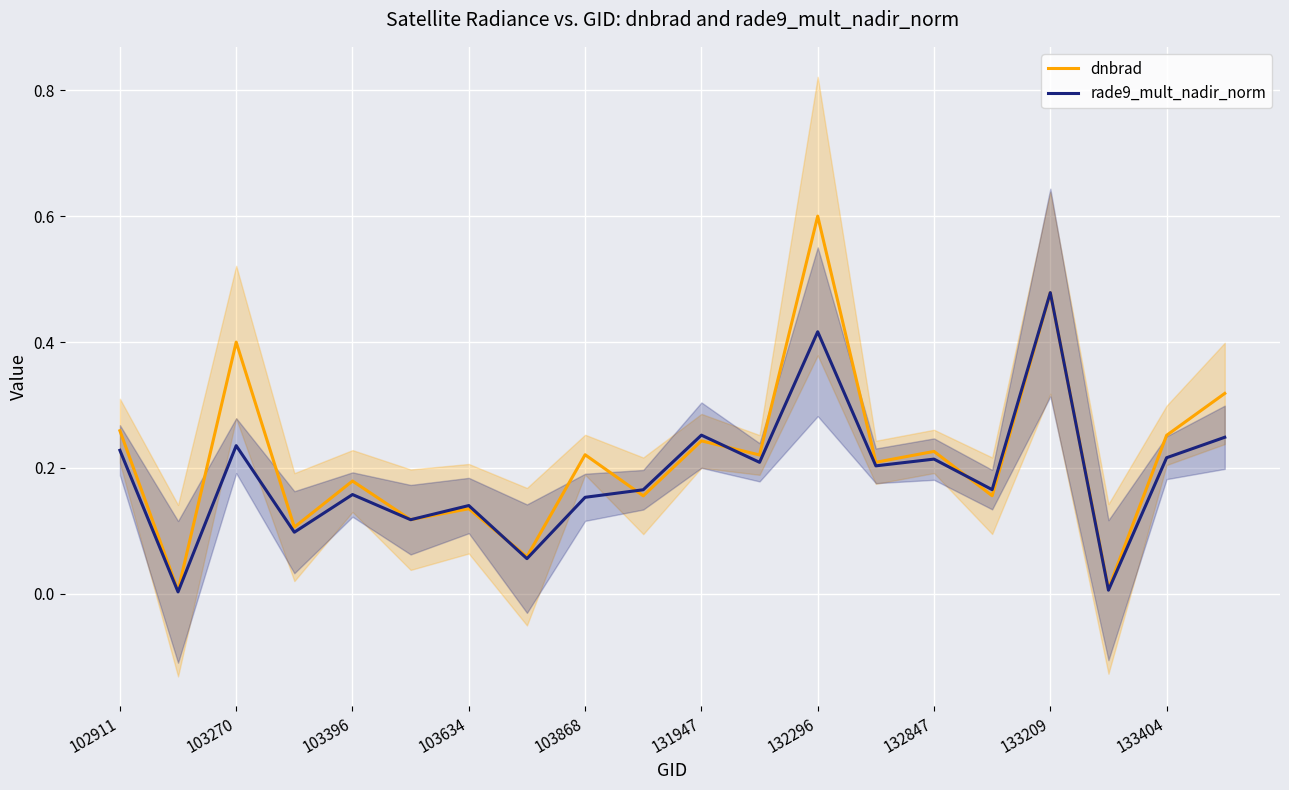

The dnbrad series shows 0.7 at 133209. True or false?

False